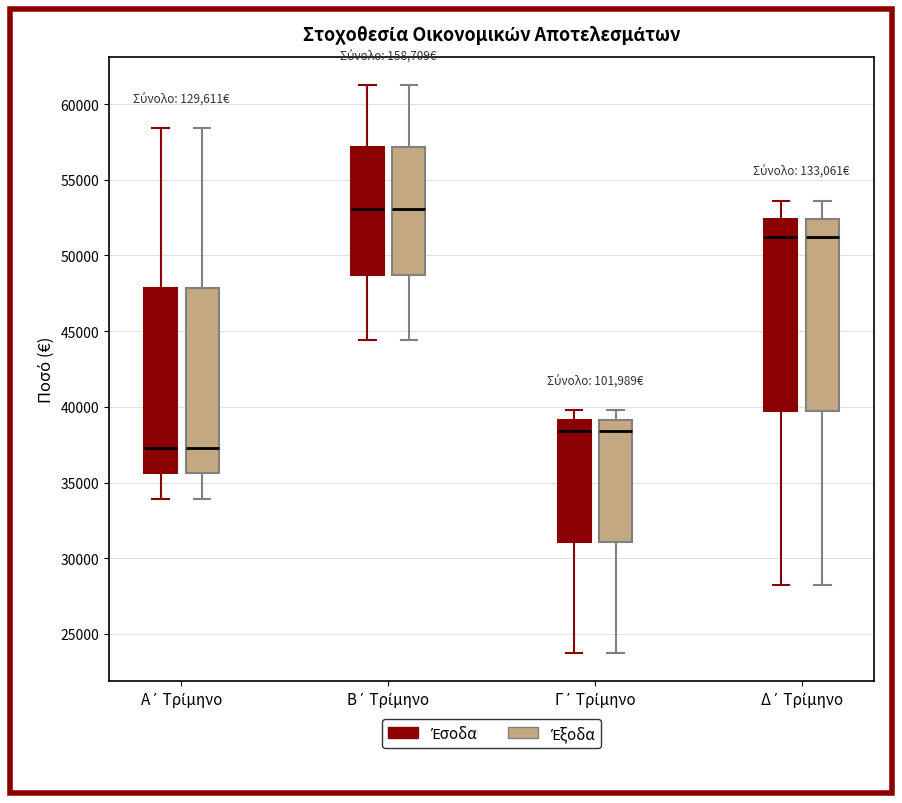

Where does the median line of the box for Β΄ Τρίμηνο (Έξοδα) sit on the y-axis? The values are not printed on the chart, so give them approximately, as read against the axis.

53000